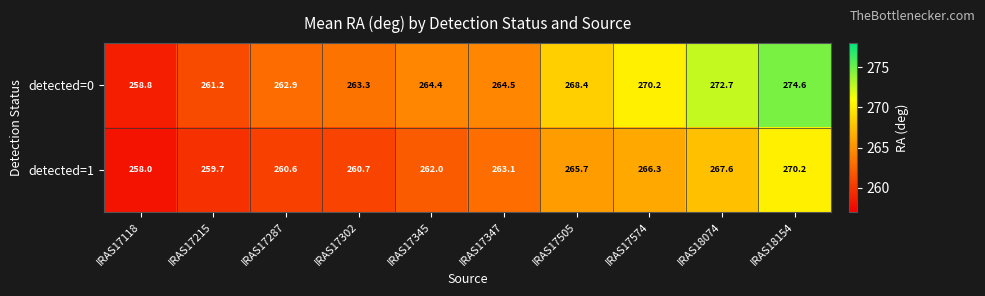

What is the difference between the maximum and second lowest values in the detected=0 series?

13.4